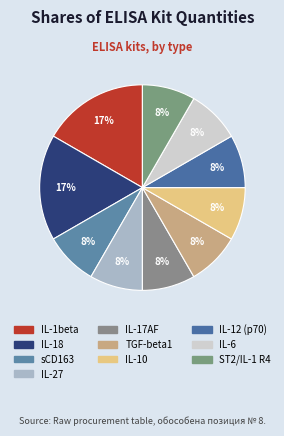

Is there a majority slice in this chart?

No